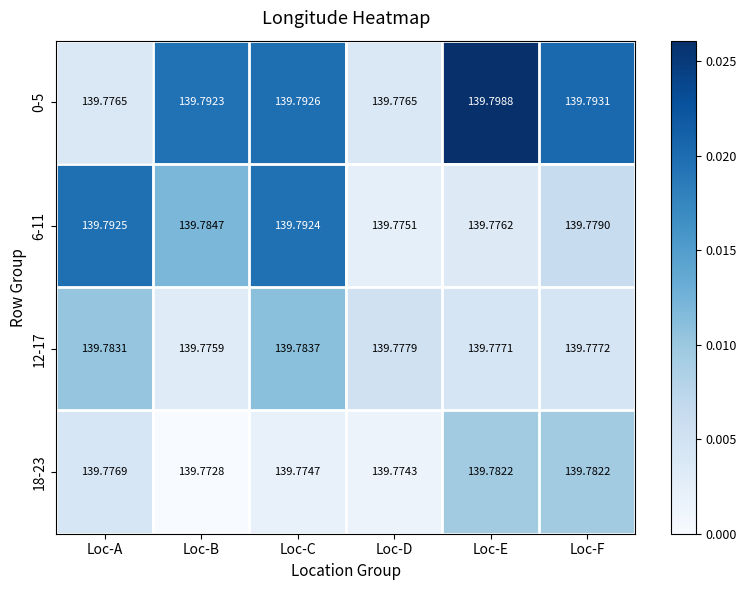

At which label does 18-23 reach its minimum?

Loc-B